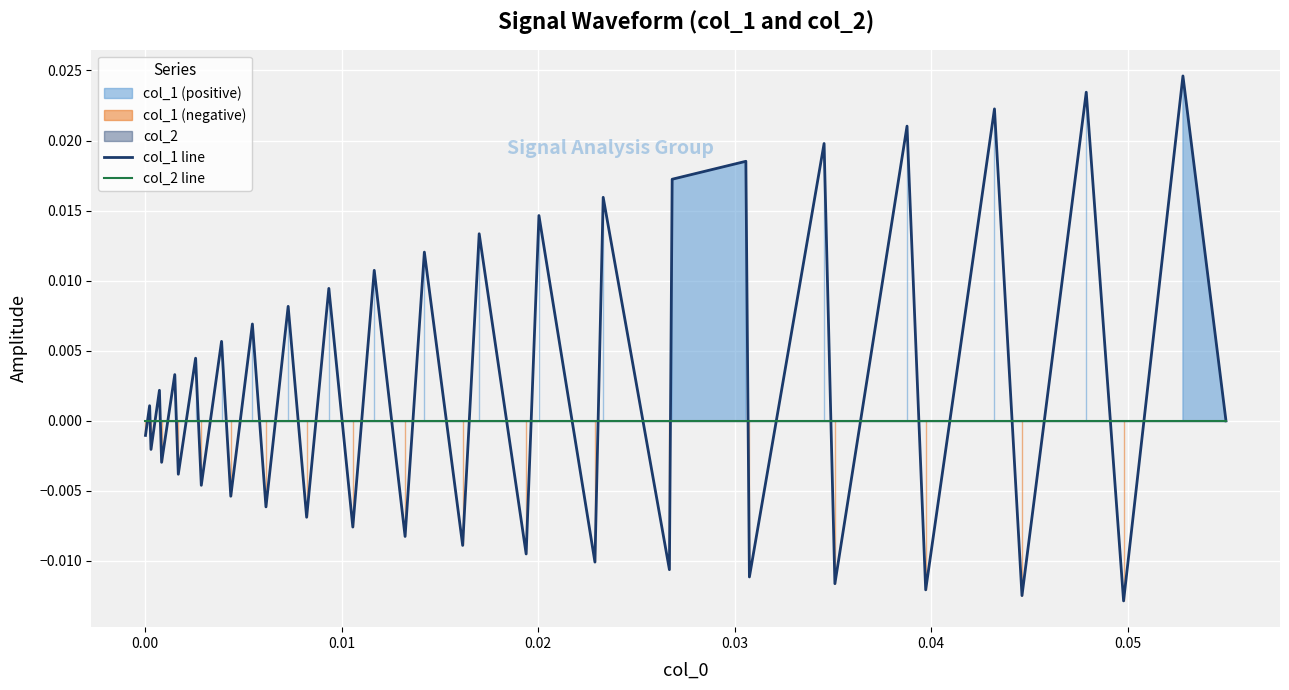

Which series has the widest spread of values?

col_1 line